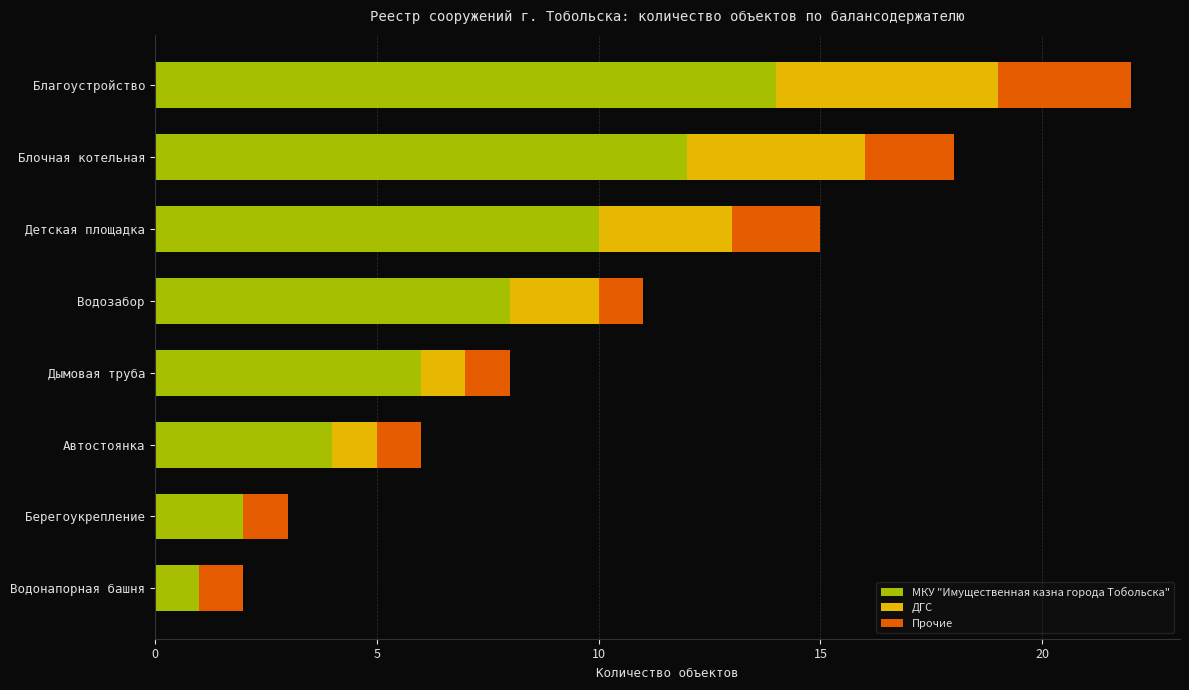

What is the total value across all series at Автостоянка?

6